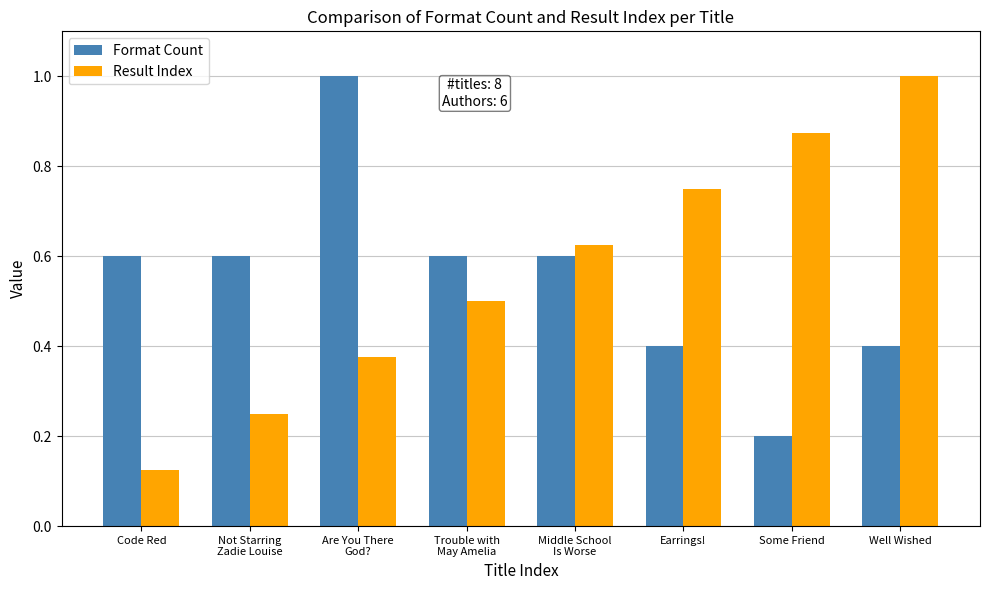

Is the value of Result Index at Not Starring
Zadie Louise greater than the value of Format Count at Not Starring
Zadie Louise?

No